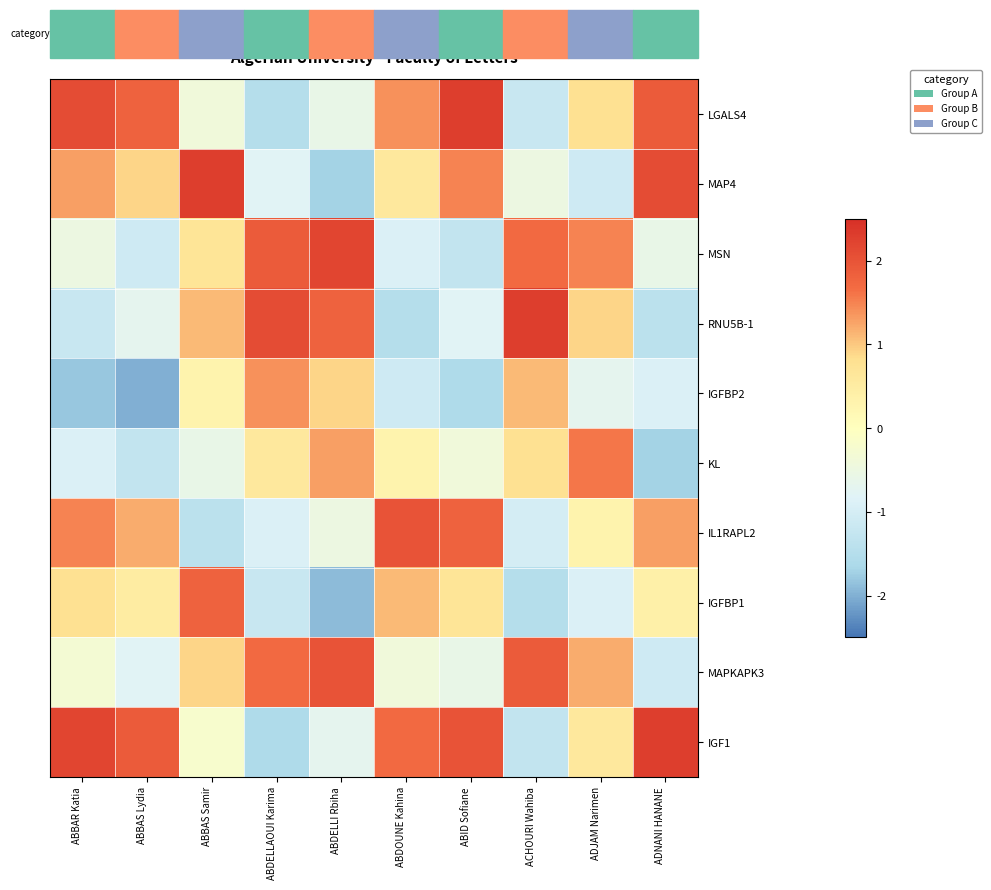

At how many categories does at least one series exceed 0?

10